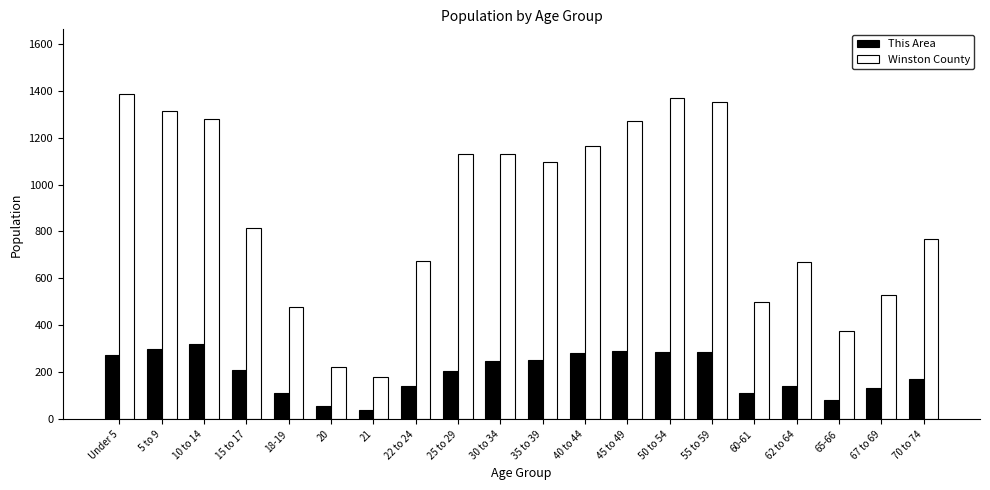

What are all the series names shown in the legend?

This Area, Winston County